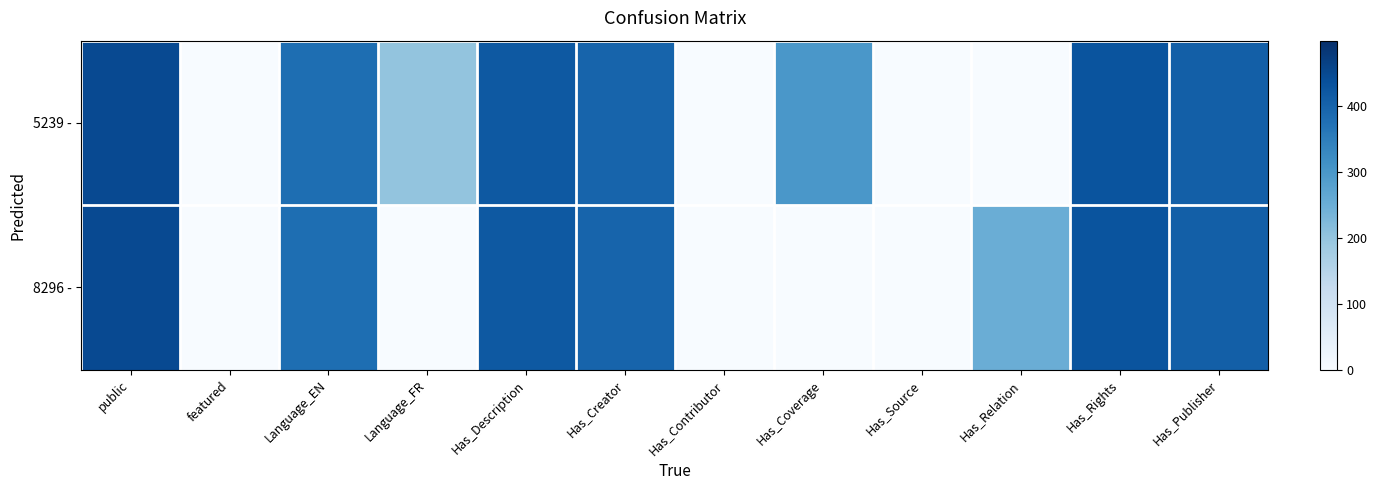

Reading left to right, extract all data points from this chart.

5239 -: public=450	featured=0	Language_EN=380	Language_FR=200	Has_Description=420	Has_Creator=400	Has_Contributor=0	Has_Coverage=300	Has_Source=0	Has_Relation=0	Has_Rights=430	Has_Publisher=410
8296 -: public=450	featured=0	Language_EN=380	Language_FR=0	Has_Description=420	Has_Creator=400	Has_Contributor=0	Has_Coverage=0	Has_Source=0	Has_Relation=250	Has_Rights=430	Has_Publisher=410